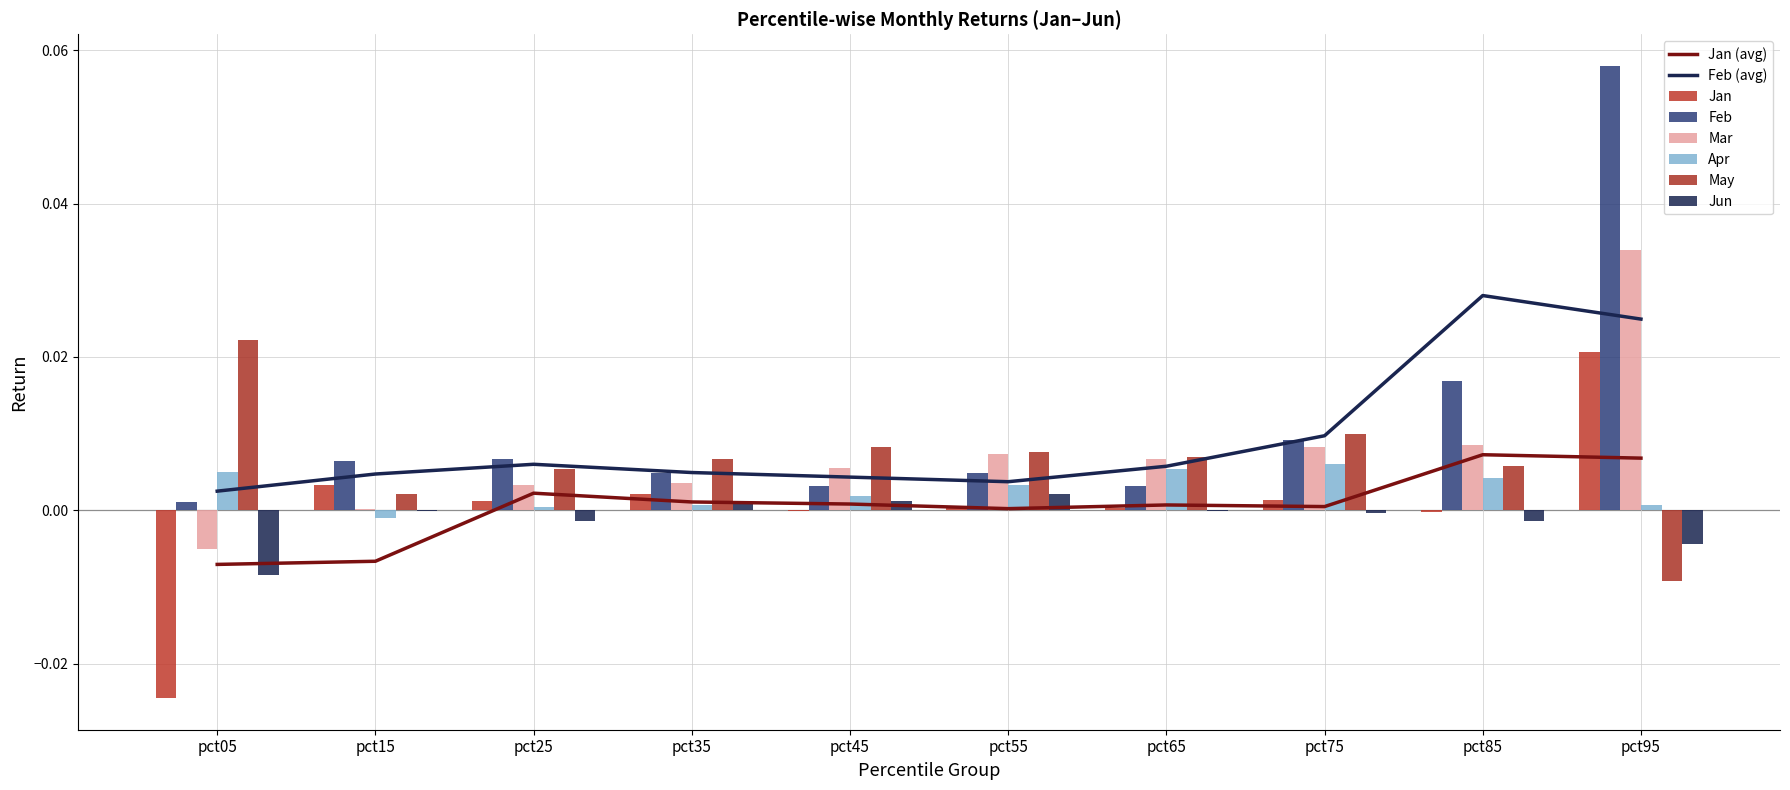

Which series changed the most between pct25 and pct55?

Mar